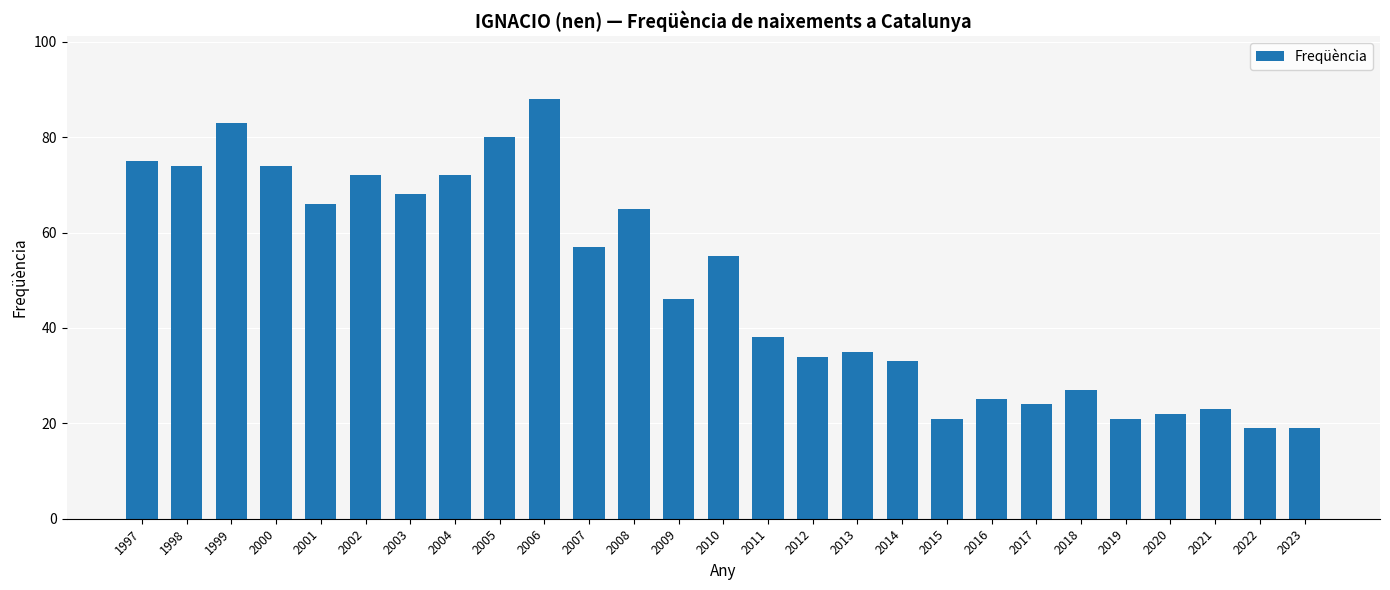

What value does the data have at 2008?

65